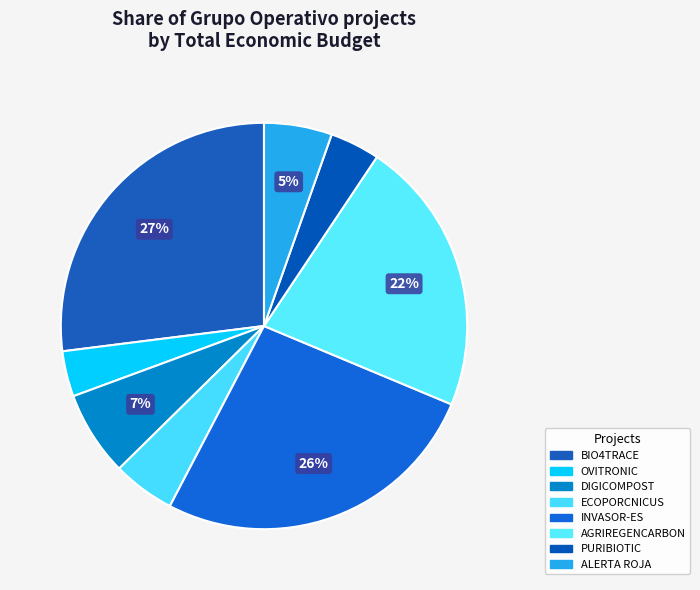

Which category has the biggest portion of the pie?

BIO4TRACE